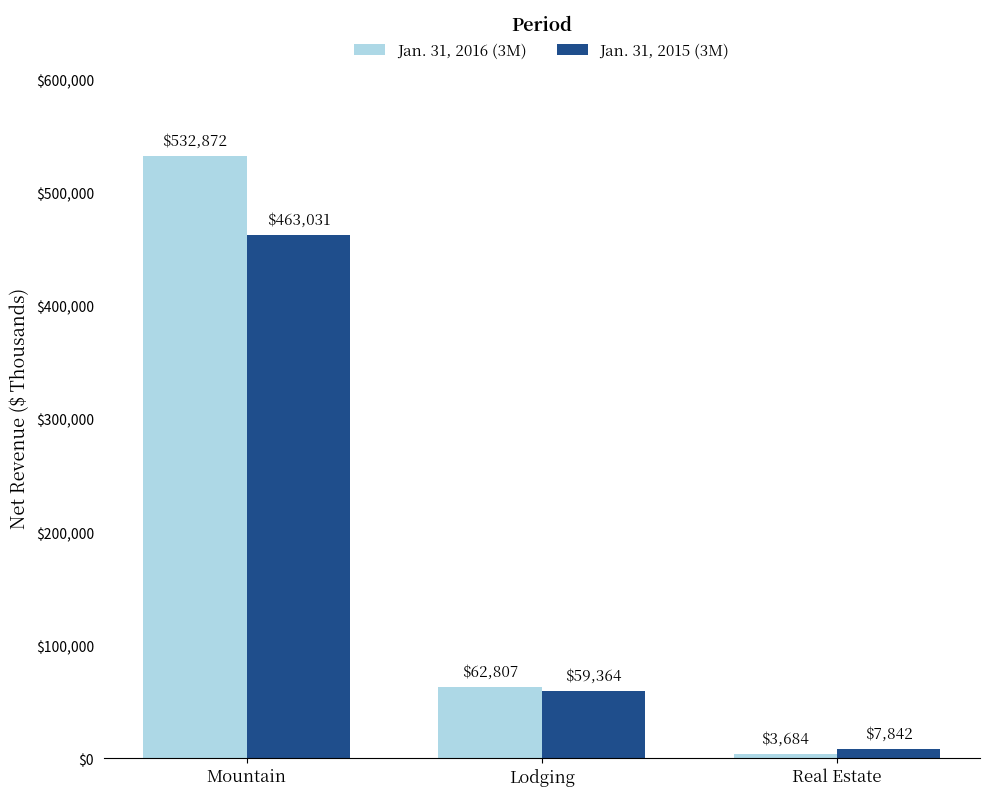

List the labels in order of Jan. 31, 2015 (3M) value, largest first.

Mountain, Lodging, Real Estate